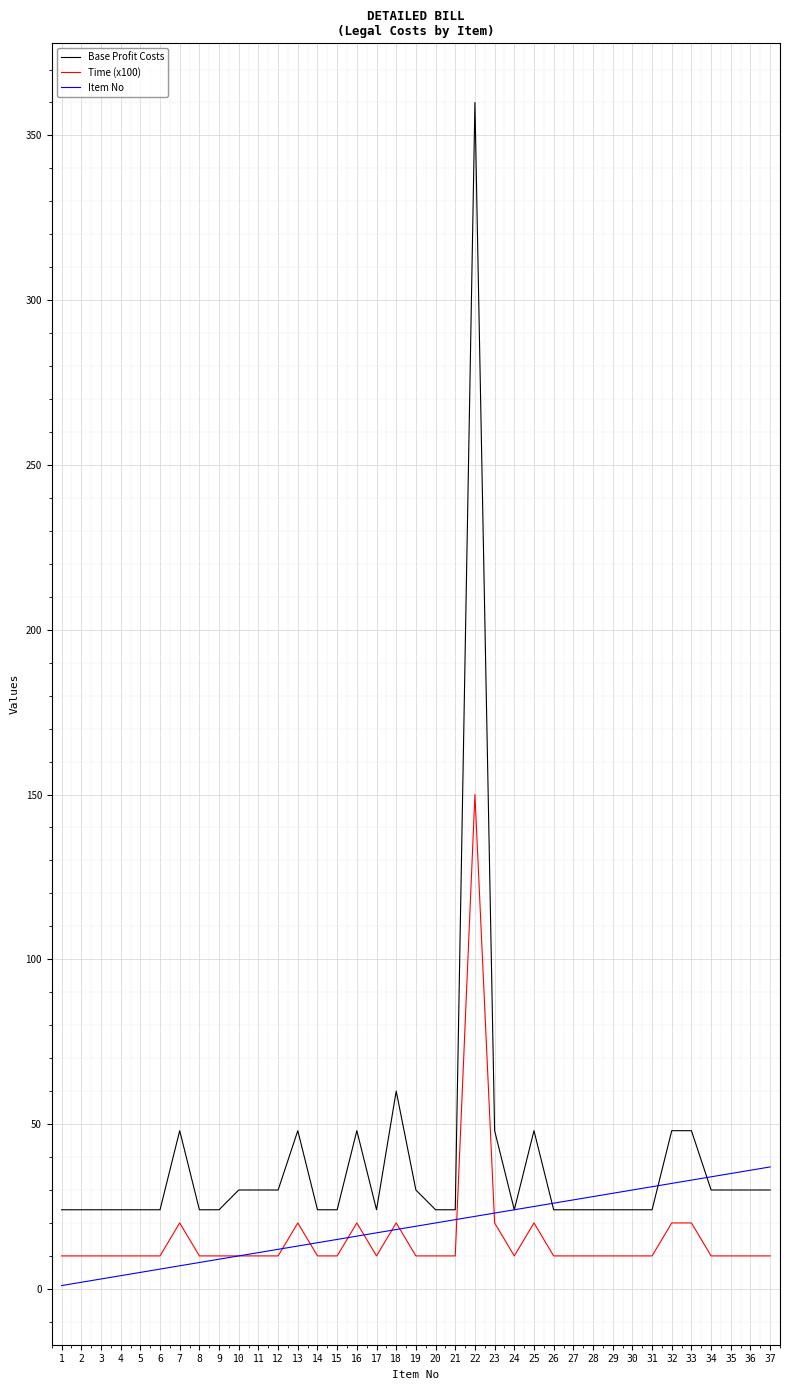

Which series changed the most between 3 and 17?

Item No